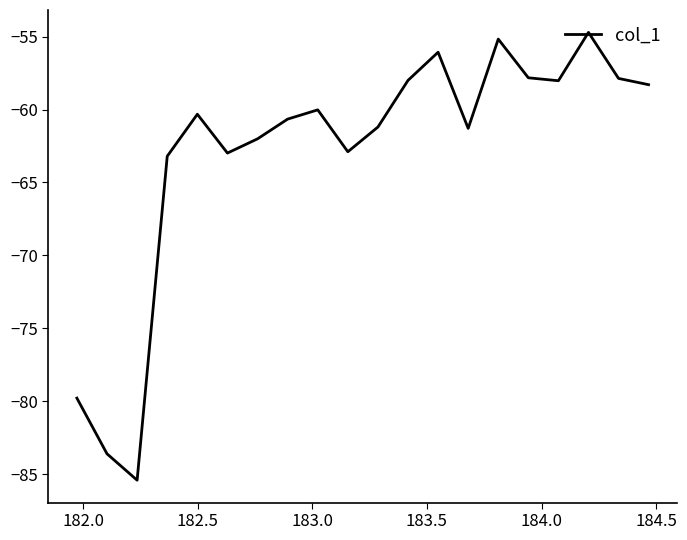

What is the greatest value displayed?

-54.7